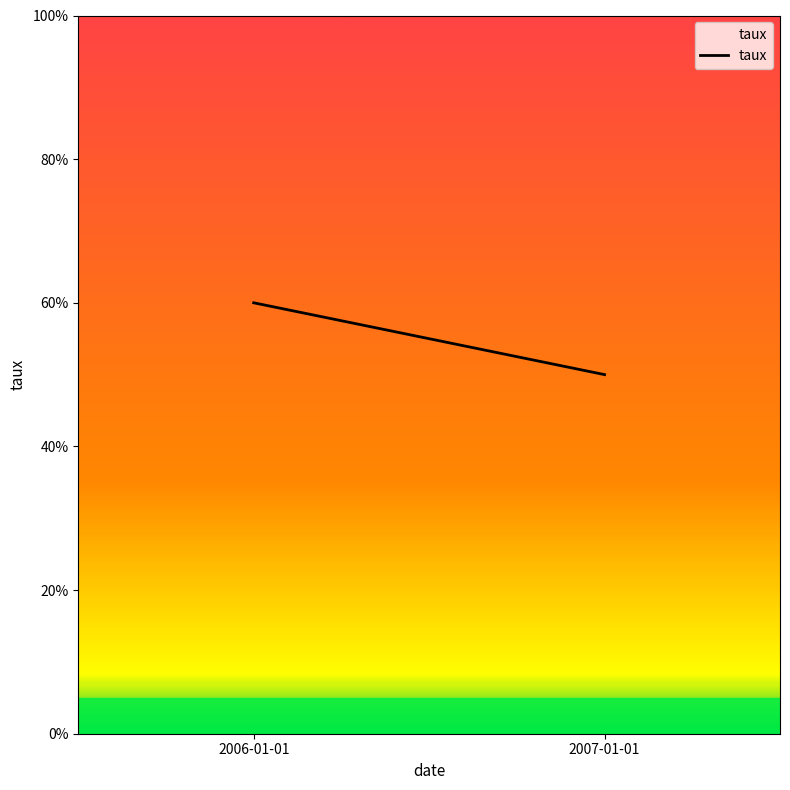

How many lines are shown in the chart?

1